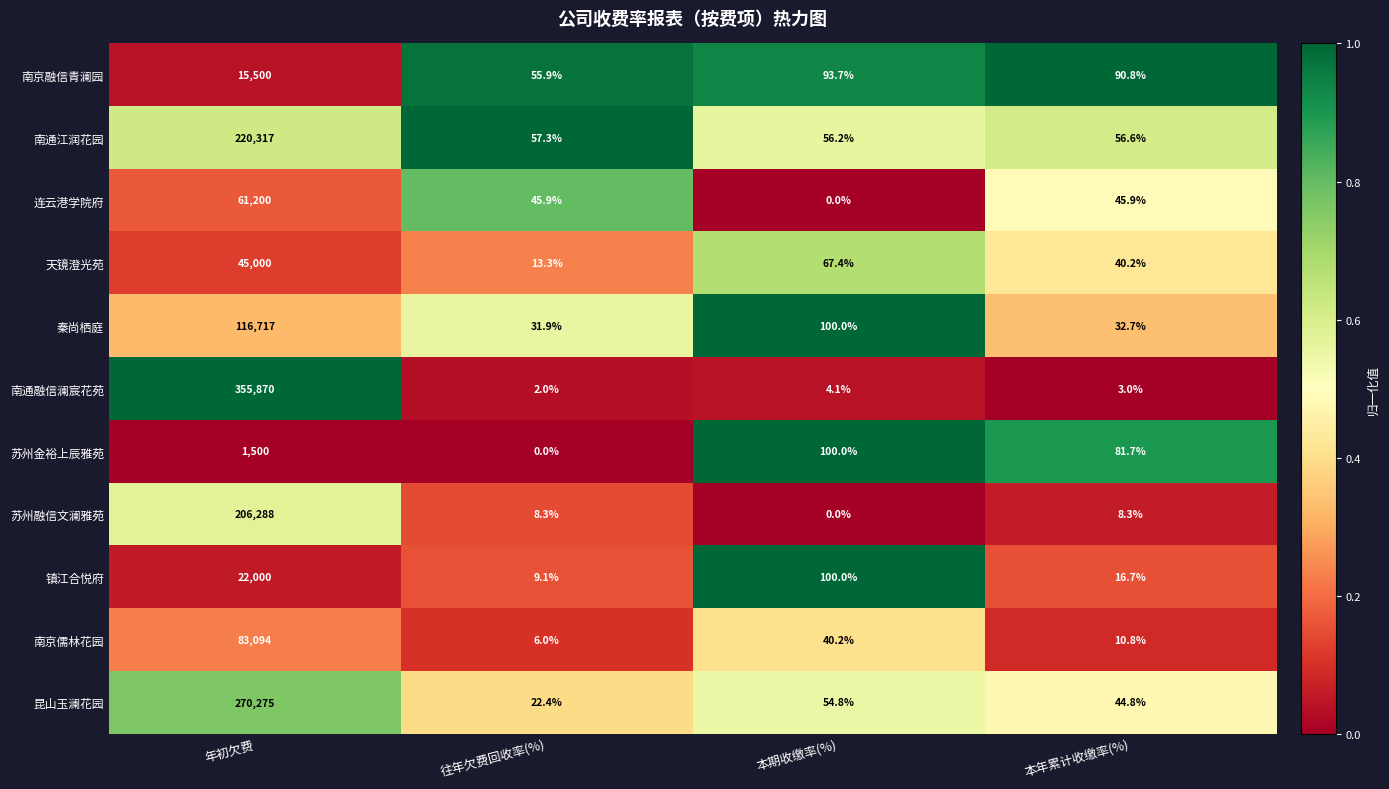

Is it true that 镇江合悦府 equals 16.7 at 本年累计收缴率(%)?

True